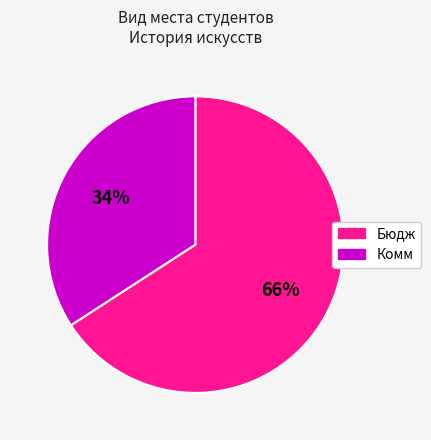

Which has a higher value, Комм or Бюдж?

Бюдж